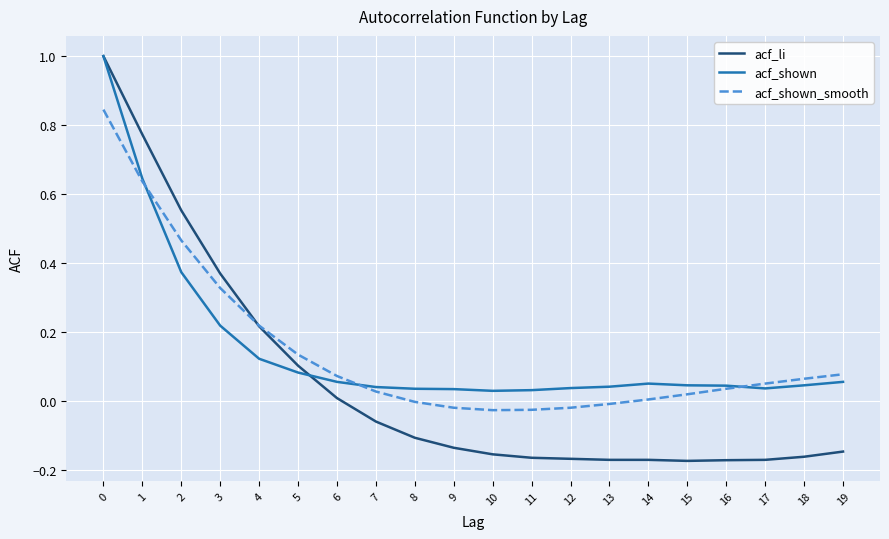

Count the number of data series in this chart.

3